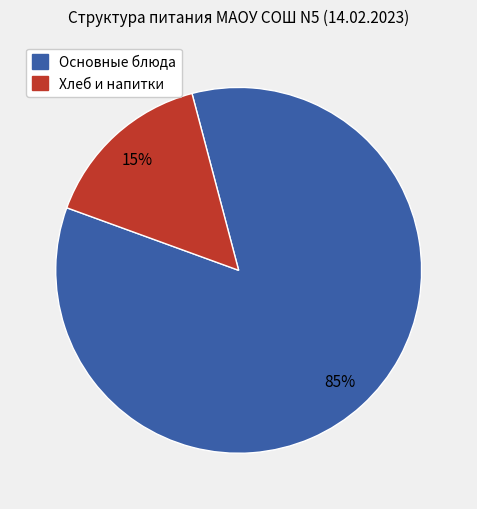

To the nearest percent, what is the average slice percentage?

50%